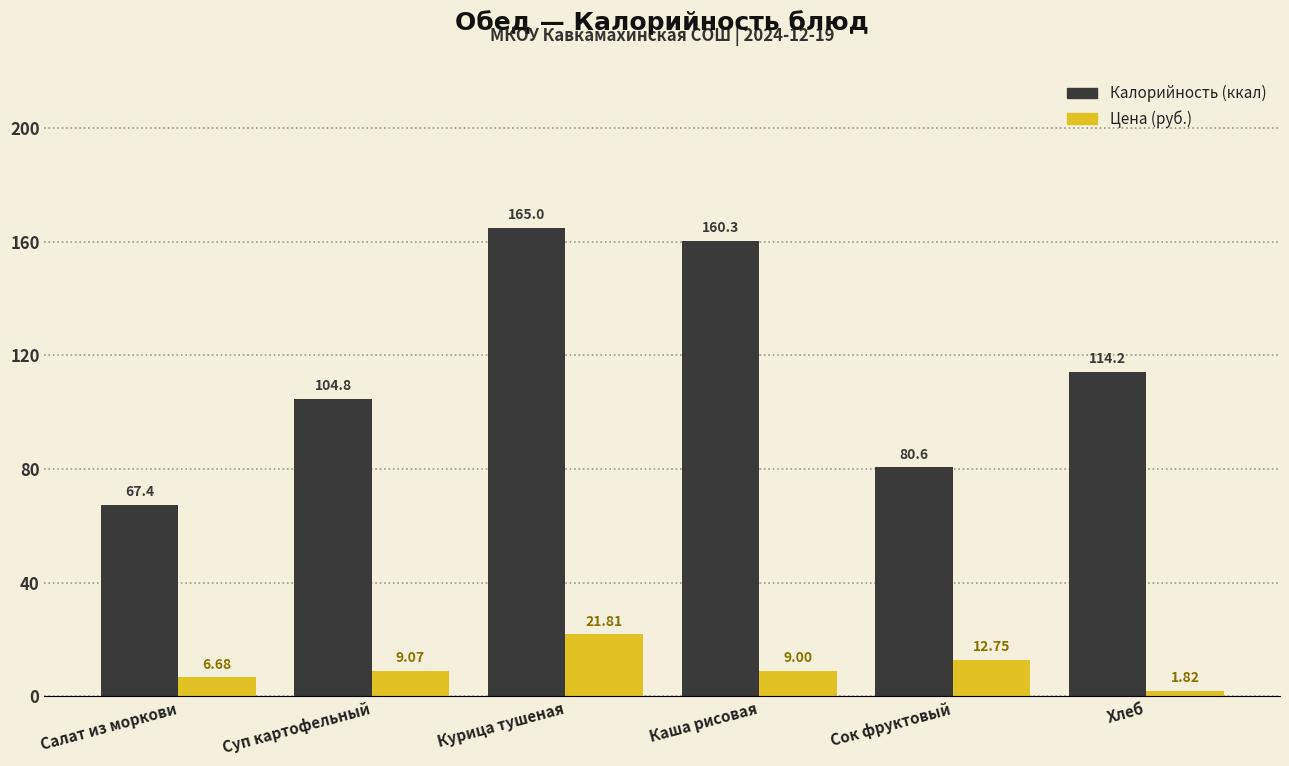

What is the sum of the Цена (руб.) values at Суп картофельный and Хлеб?

10.9